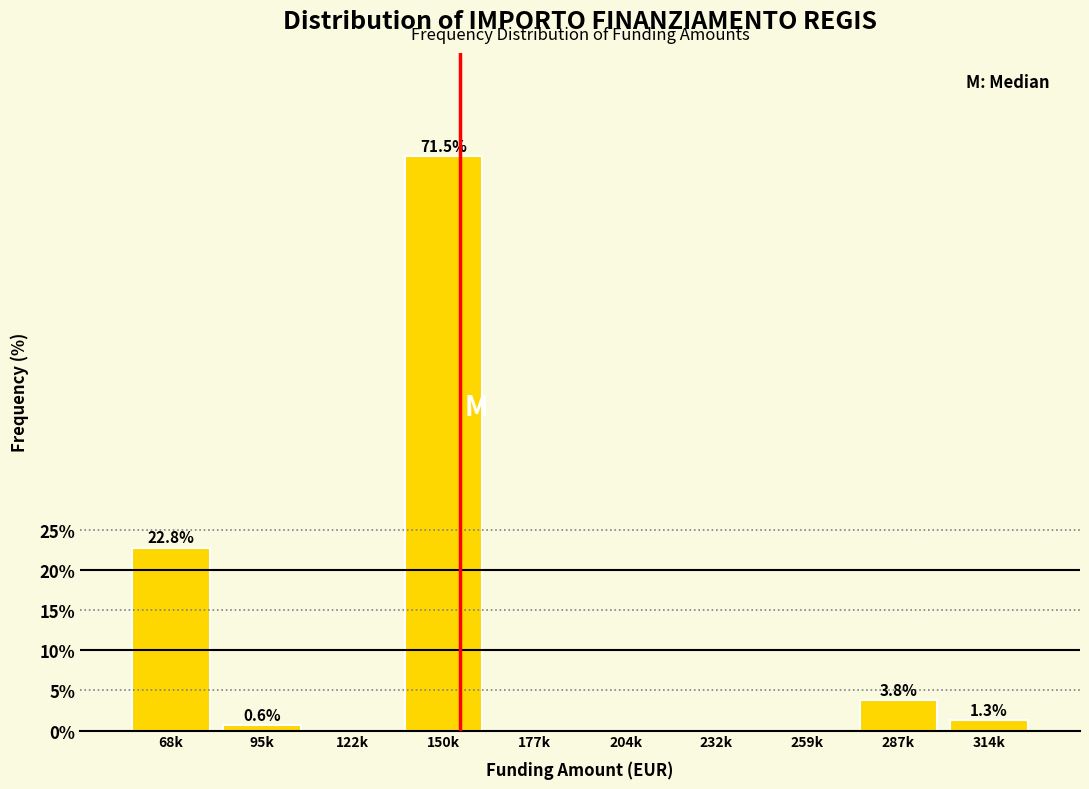

Reading left to right, list all the values displayed in this chart.

68k=22.8	95k=0.6	122k=0.0	150k=71.5	177k=0.0	204k=0.0	232k=0.0	259k=0.0	287k=3.8	314k=1.3